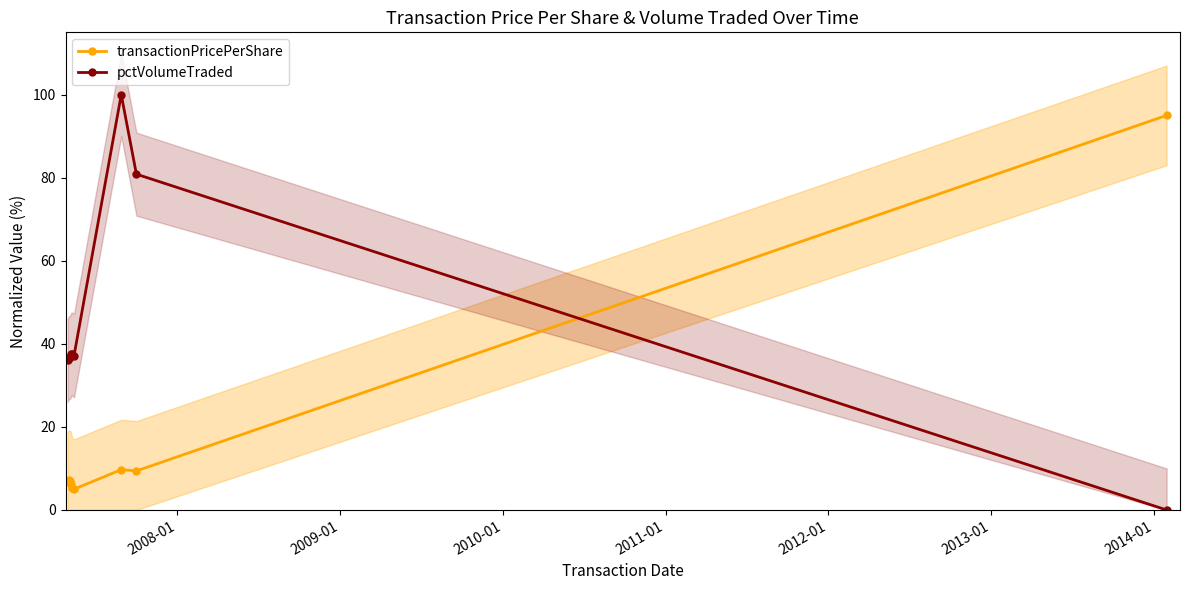

Rank the series by their maximum value, from highest to lowest.

pctVolumeTraded, transactionPricePerShare